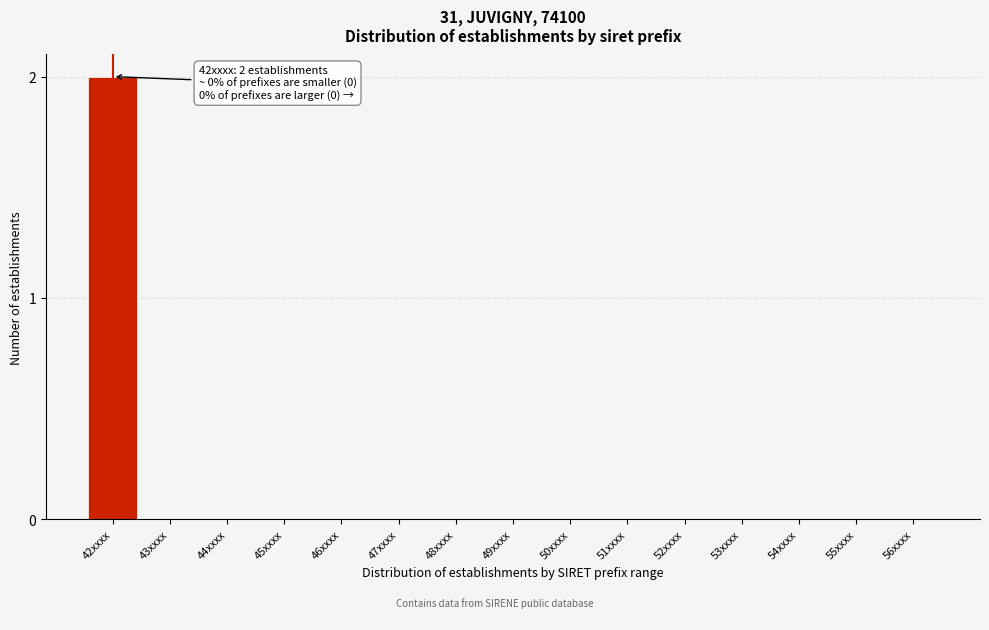

Reading right to left, list all the values displayed in this chart.

56xxxx=0	55xxxx=0	54xxxx=0	53xxxx=0	52xxxx=0	51xxxx=0	50xxxx=0	49xxxx=0	48xxxx=0	47xxxx=0	46xxxx=0	45xxxx=0	44xxxx=0	43xxxx=0	42xxxx=2